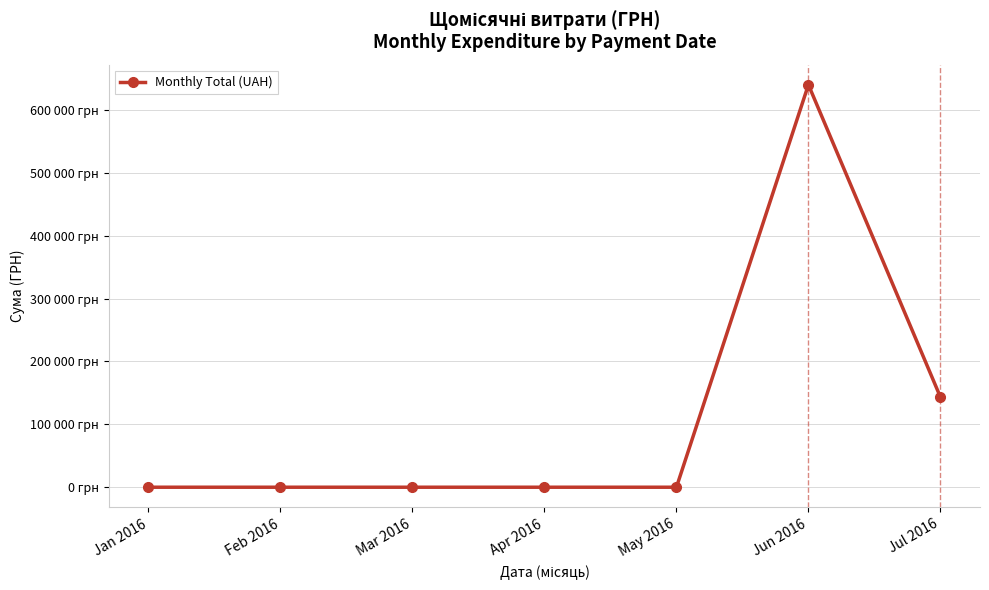

Does the chart display data point markers on the line(s)?

Yes